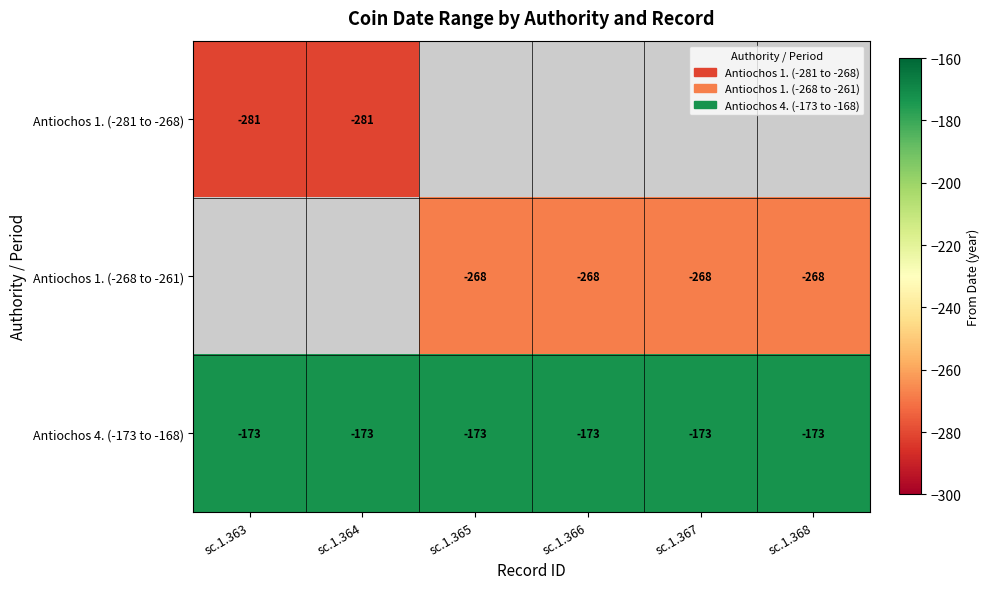

At which label is Antiochos 4. (-173 to -168) closest to -173?

sc.1.363